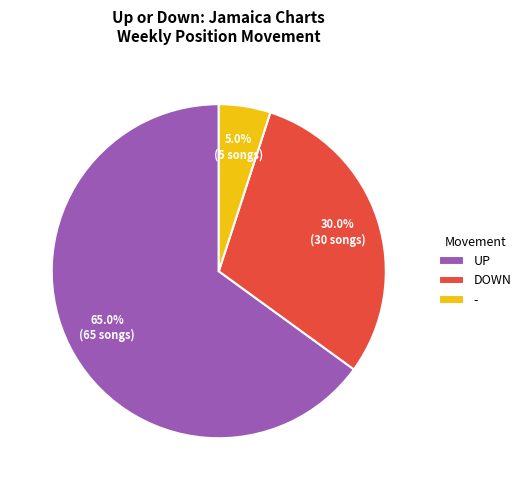

Does - represent more than half of the total?

No